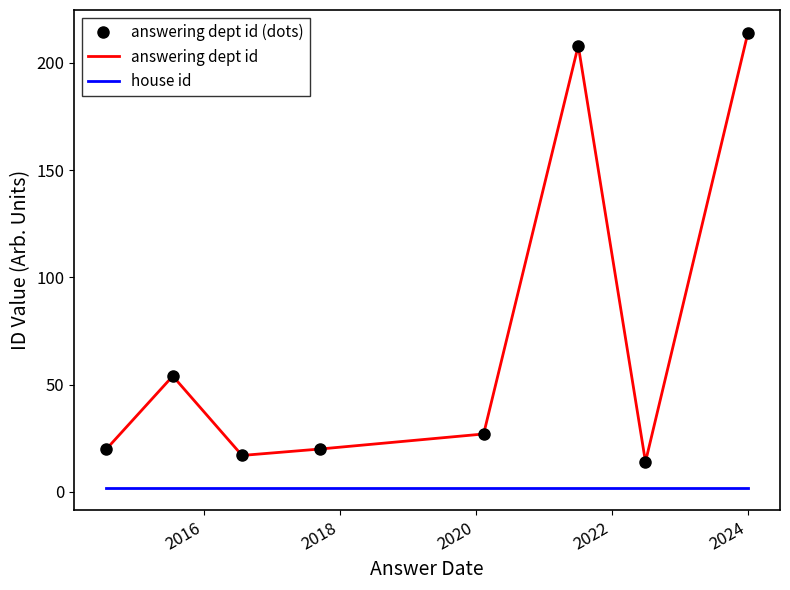

True or false: answering dept id has more than 1 points higher than both neighbors.

True